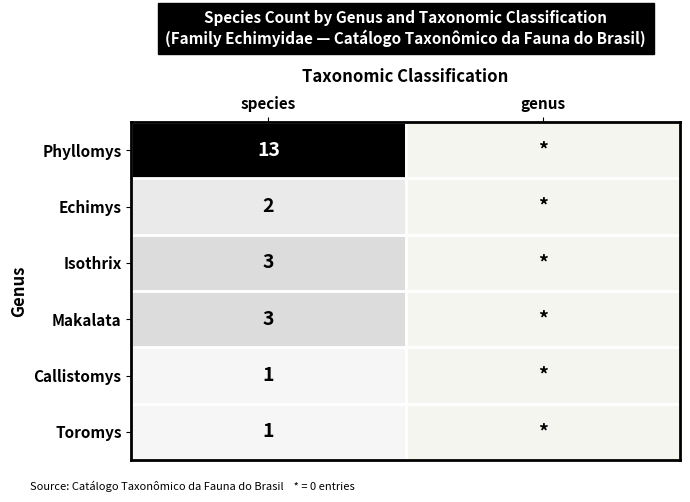

Is it true that Toromys equals 1.7 at species?

False